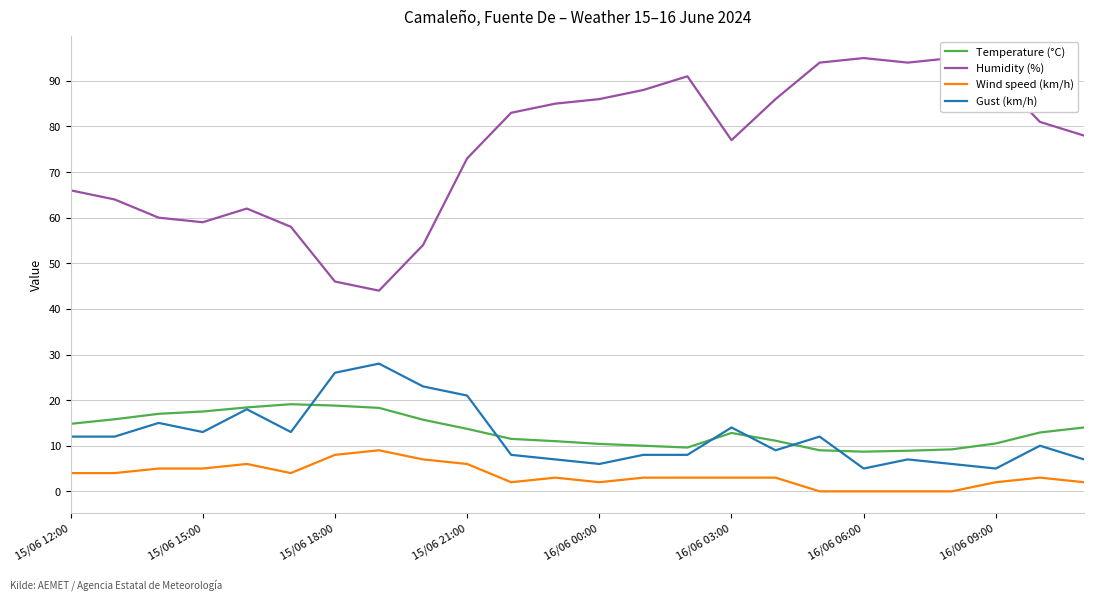

What is the maximum value for Temperature (°C)?

19.1